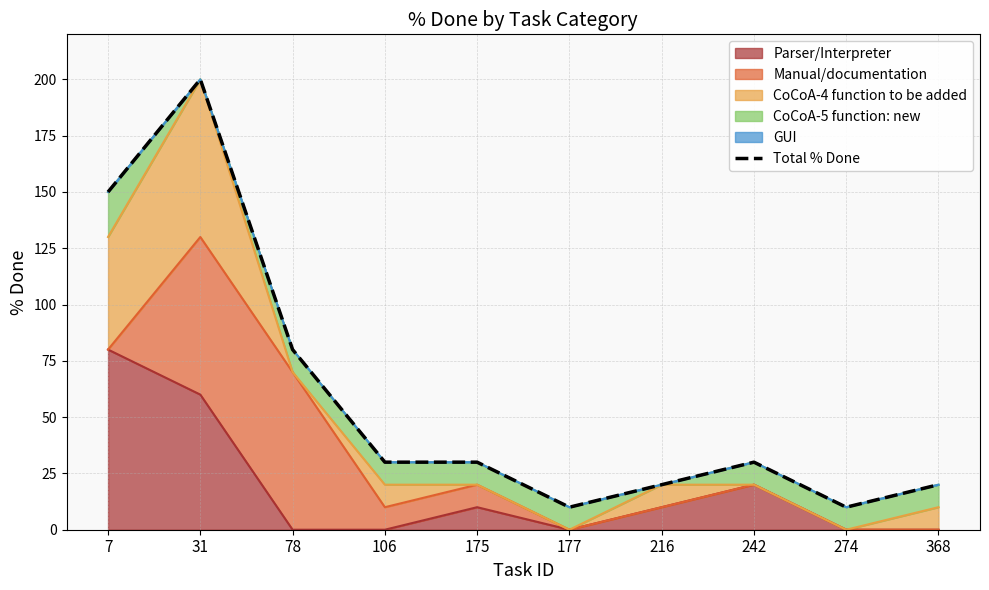

The value at 31 is 200. True or false?

True